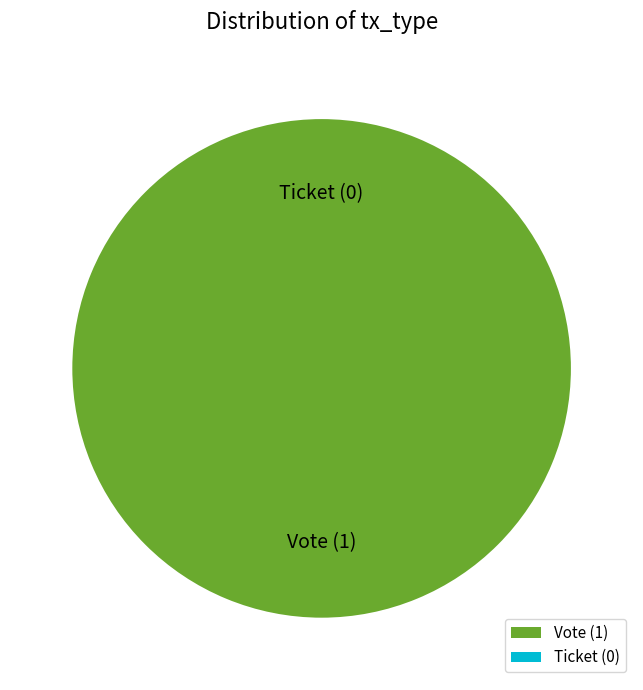

To the nearest percent, what percentage of the pie is Vote?

100%